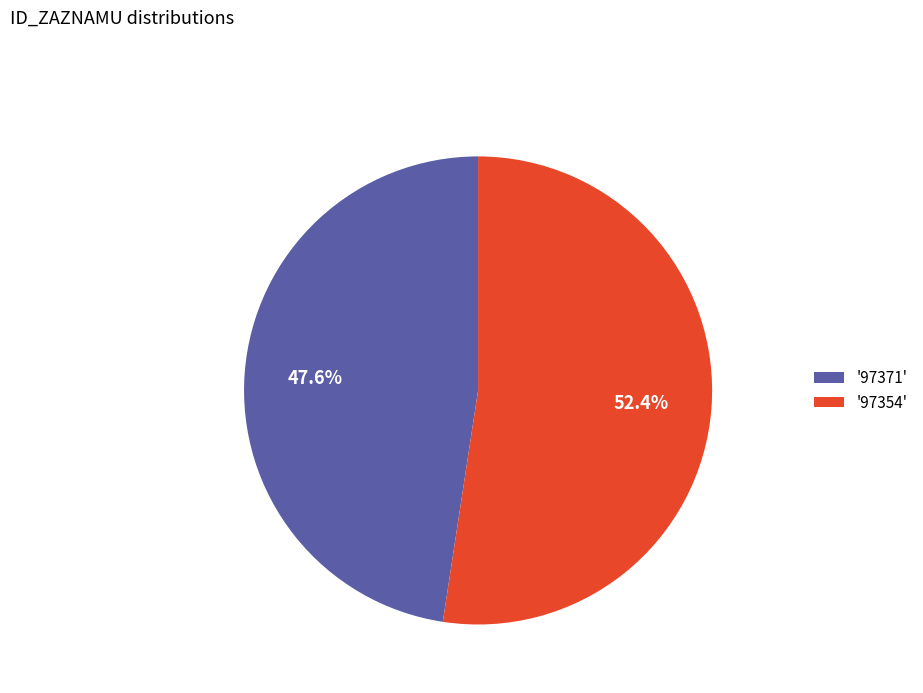

How many segments does this pie chart have?

2